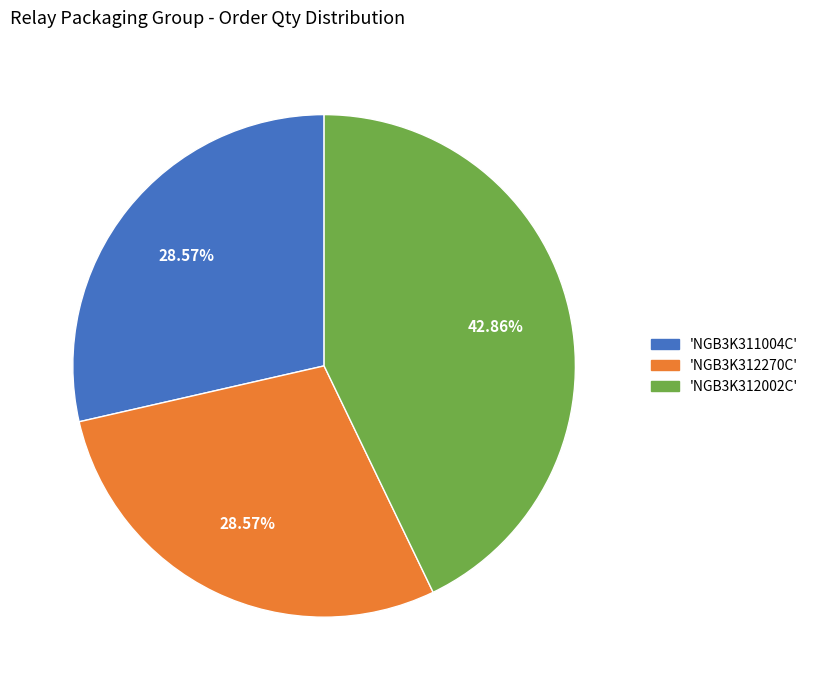

Is there any slice that represents more than half of the pie?

No